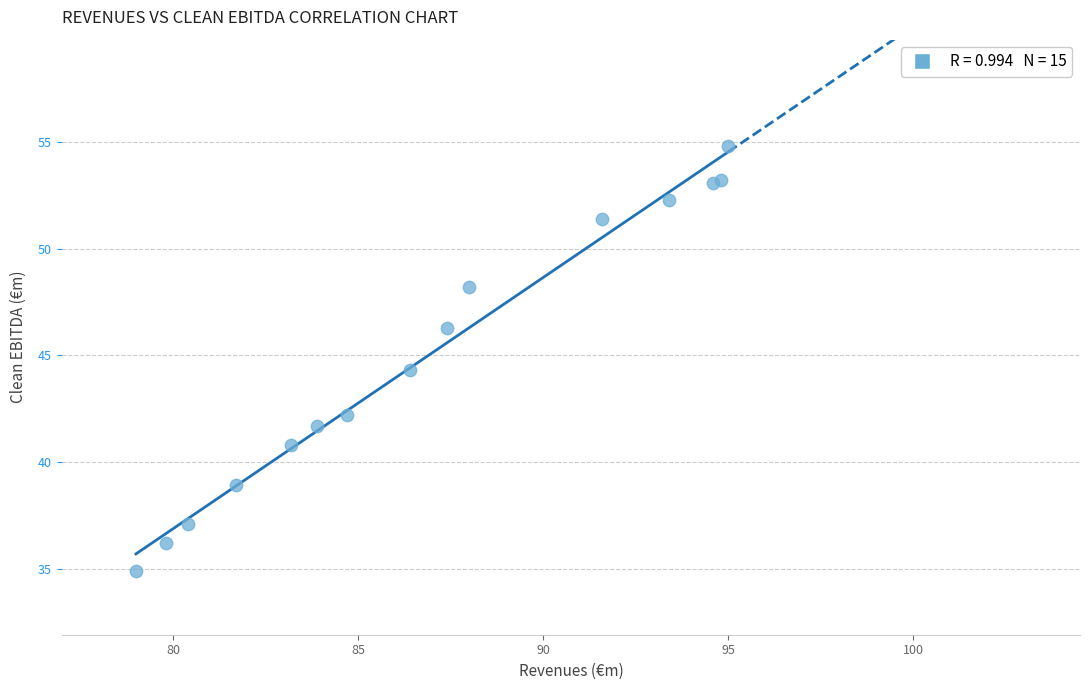

What Y value in the scatter plot is closest to 44?

44.3